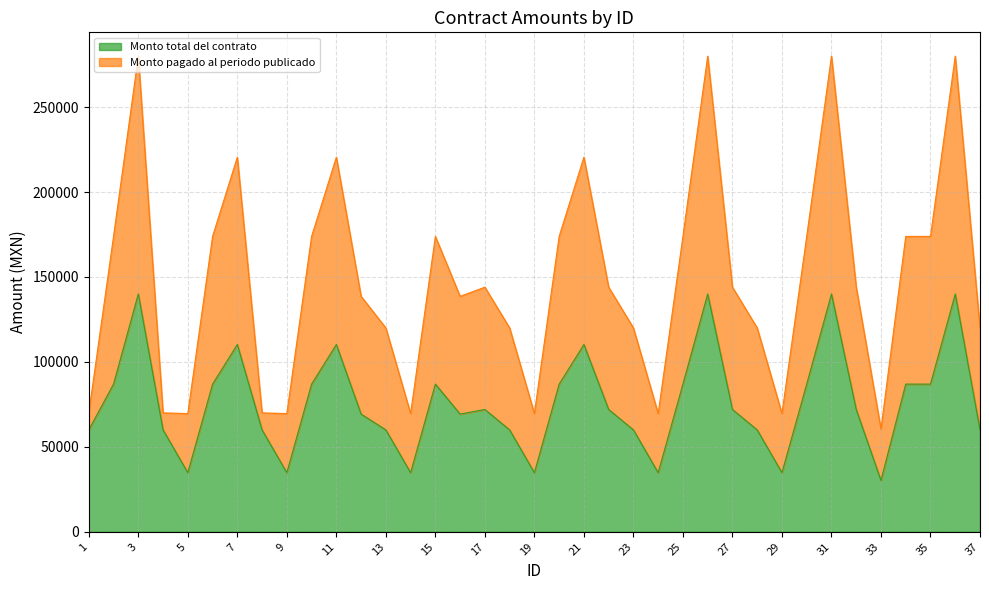

Which series changed the most between 10 and 34?

Monto total del contrato